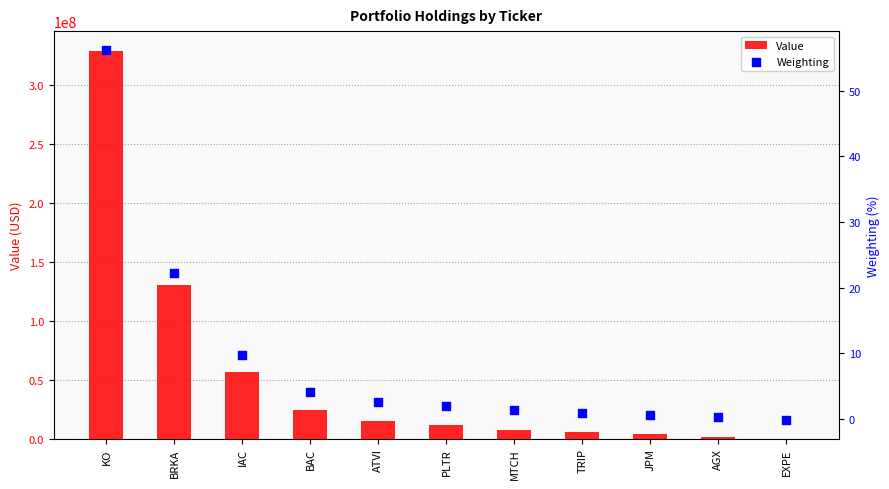

What is the total value across all series at KO?

329040056.2